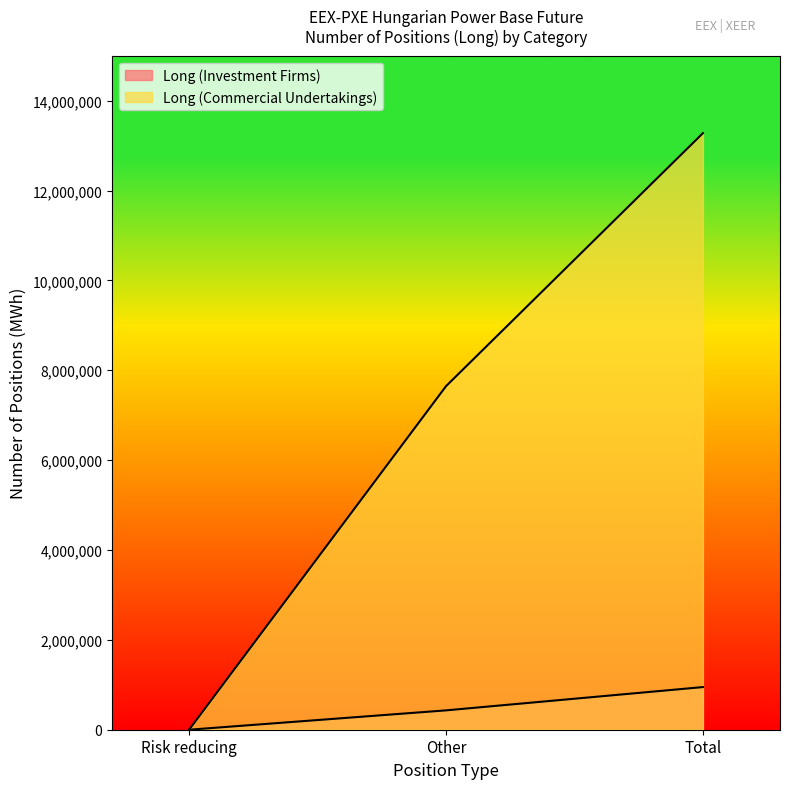

Reading left to right, transcribe all the data shown in this chart.

Long (Investment Firms): 0	430744	948969
Long (Commercial Undertakings): 0	7646050	13277438